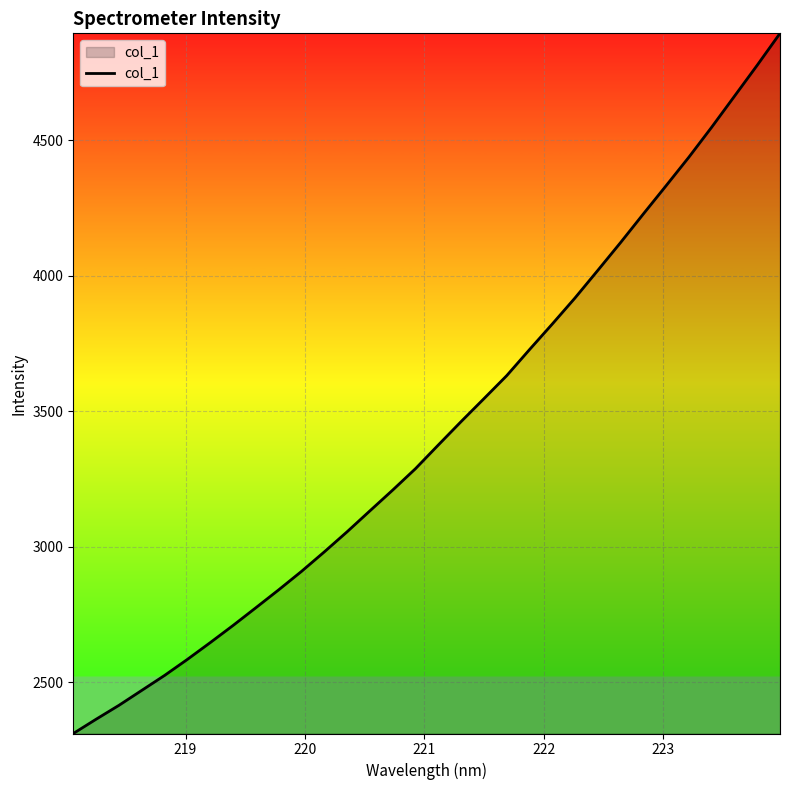

What is the difference between the maximum and minimum values?

2582.7